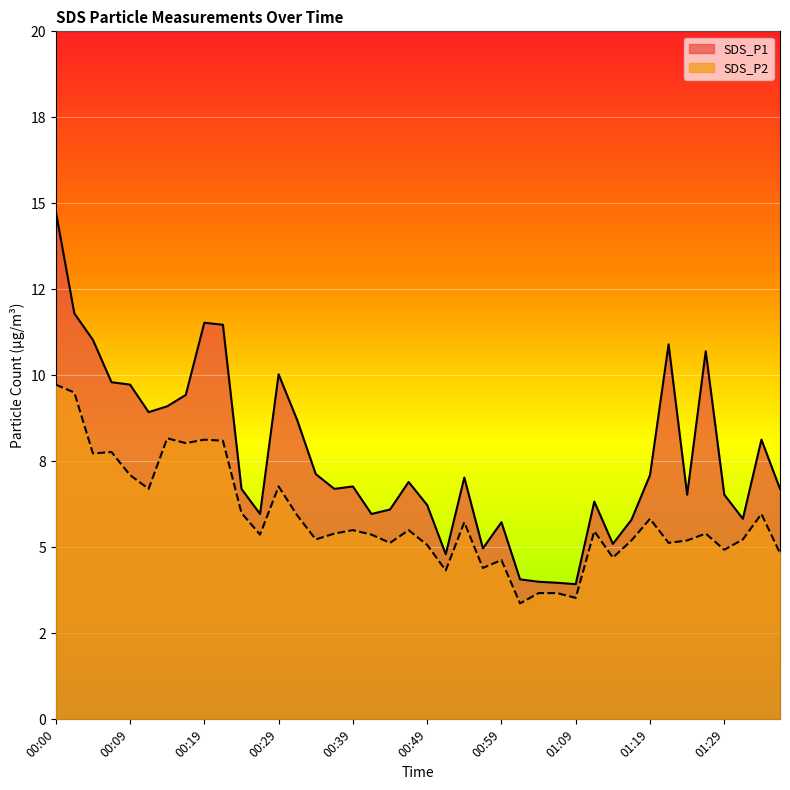

True or false: SDS_P1 and SDS_P2 intersect in this chart.

False